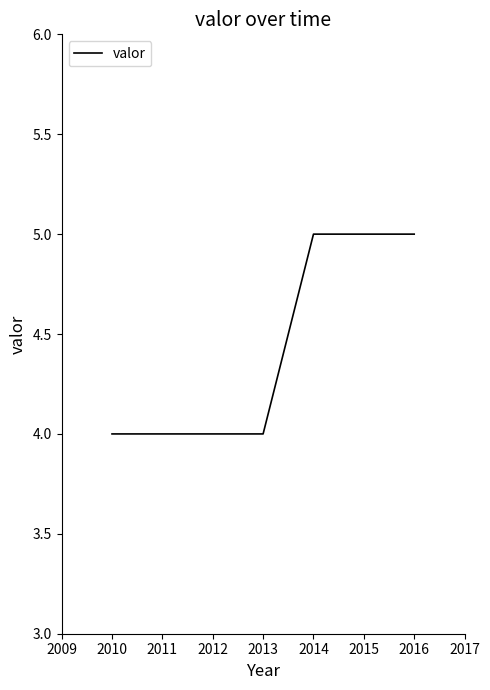

Reading left to right, transcribe all the data shown in this chart.

4	4	4	4	5	5	5